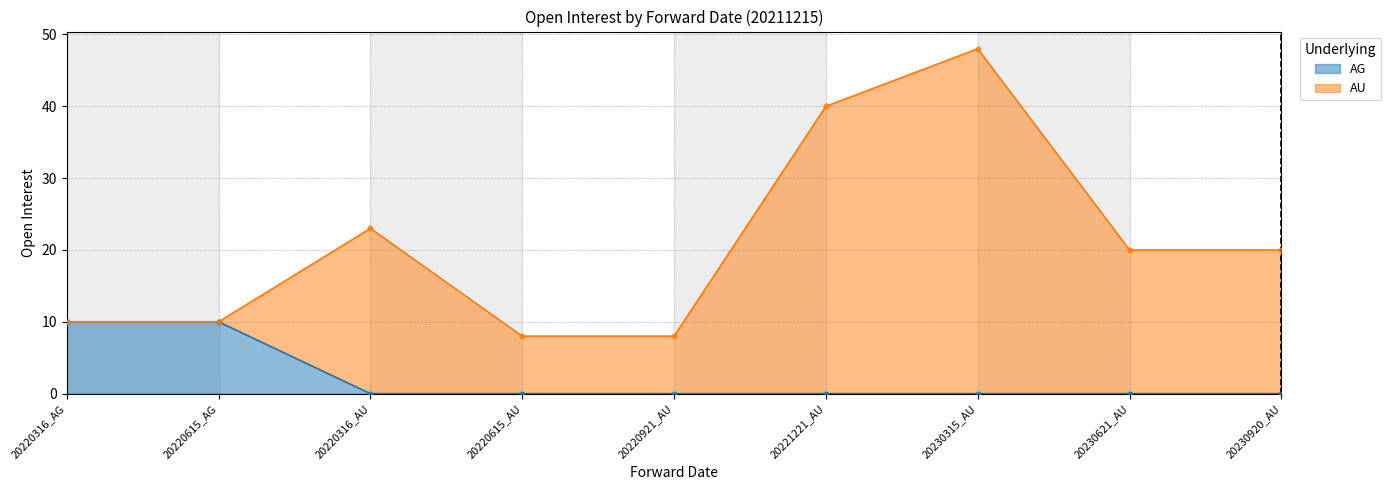

Which has a higher value, 20220615_AU or 20230920_AU?

20220615_AU